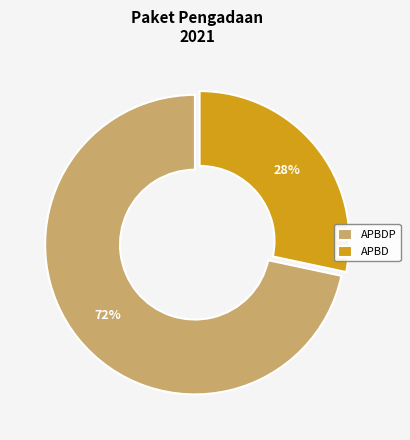

What is the ratio of the value at APBD to the value at APBDP?

0.4